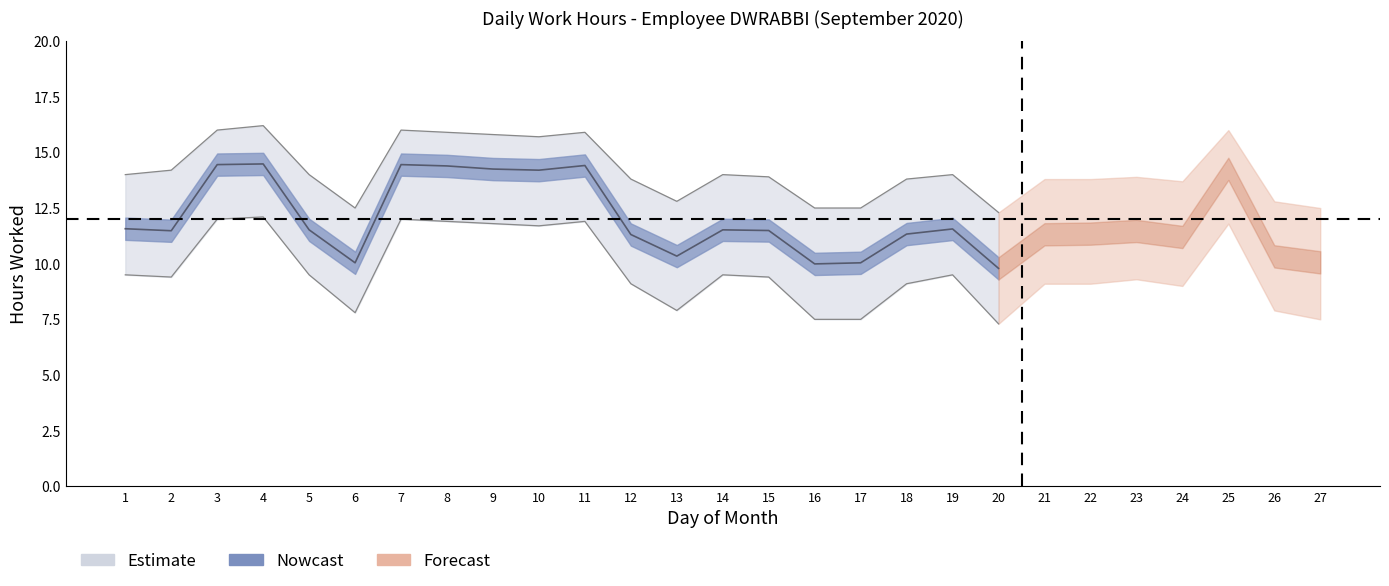

At which category does Upper Band reach its first local peak?

4